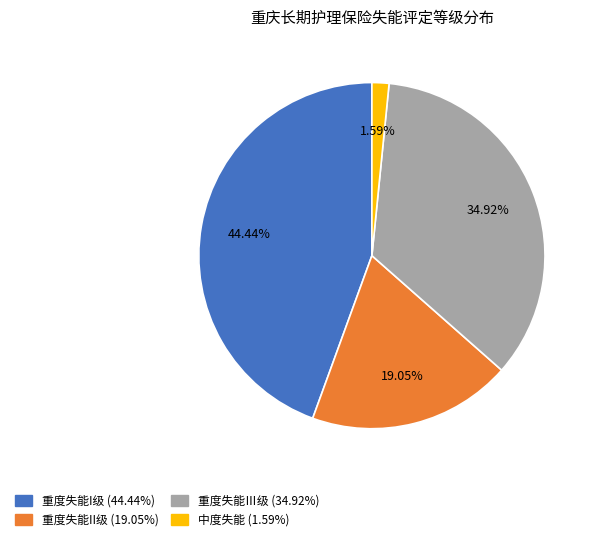

Is 重度失能I级 the majority of the pie?

No